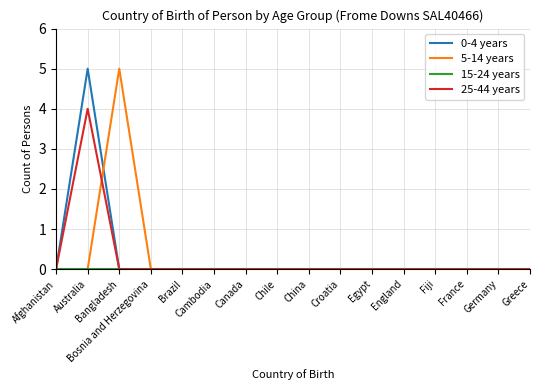

At how many categories does at least one series exceed 4?

2